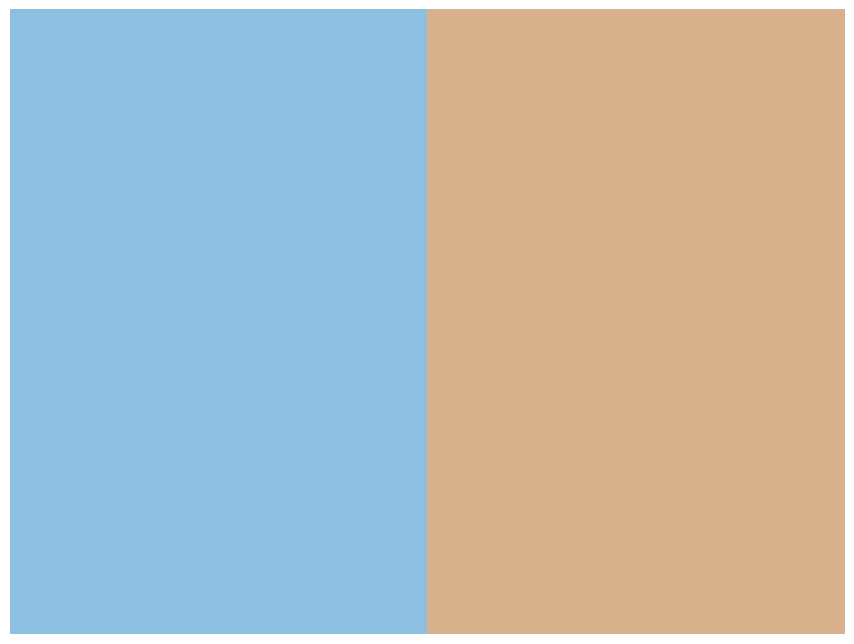

True or false: Berek/1 accounts for 26% of the total.

False